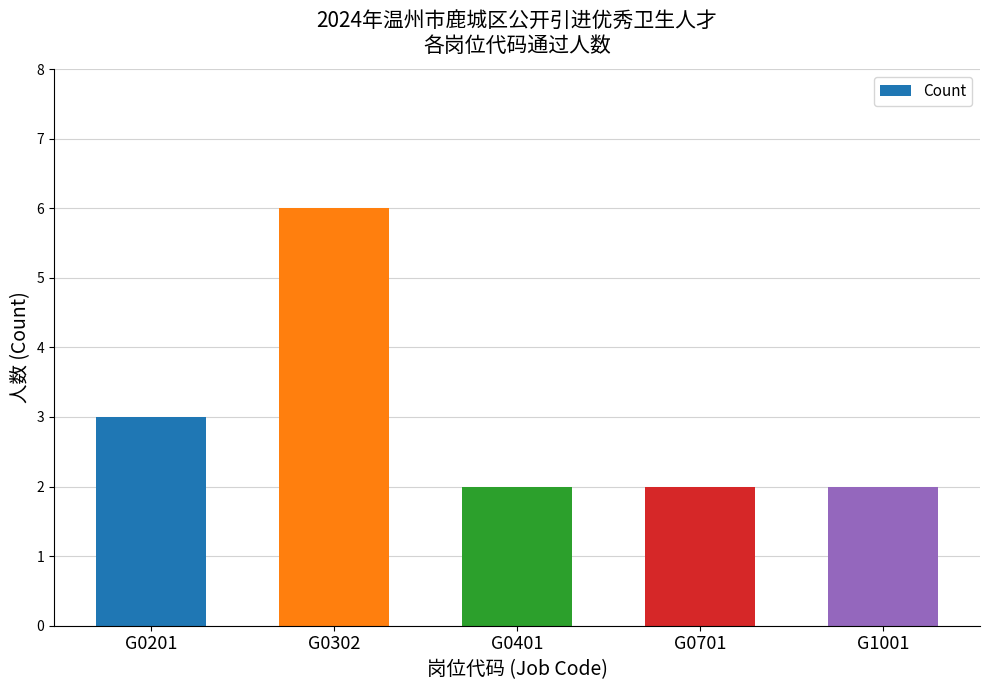

True or false: the data shows 1 at G0201.

False